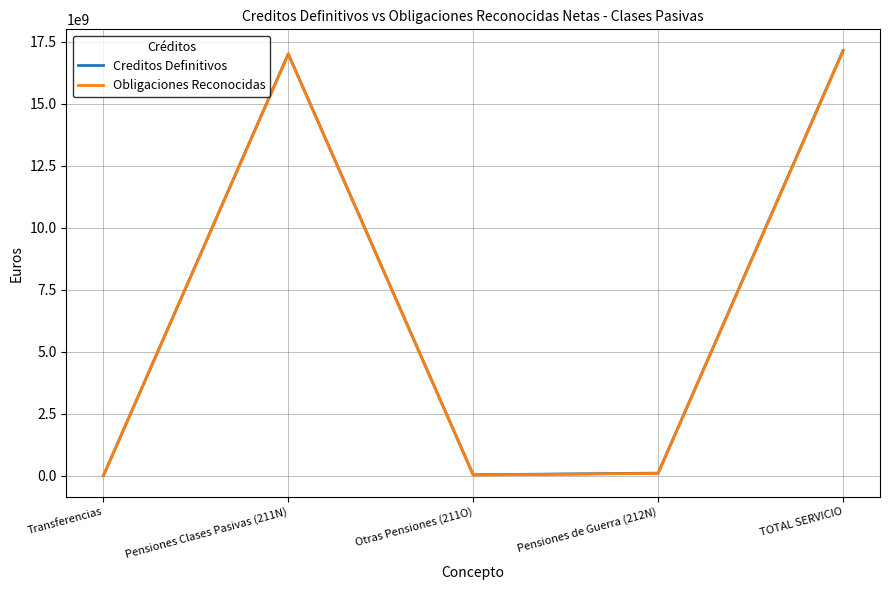

The Obligaciones Reconocidas series shows 9665463086.0 at TOTAL SERVICIO. True or false?

False